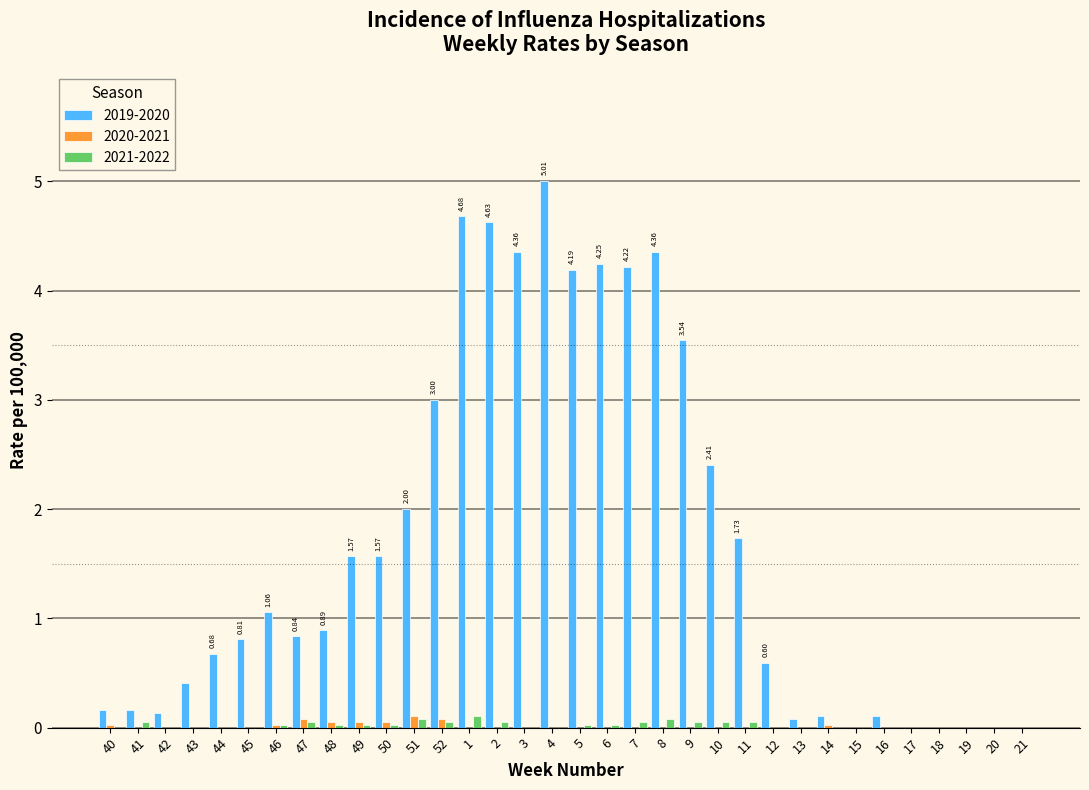

Is the value of 2019-2020 at 9 greater than the value of 2021-2022 at 47?

Yes